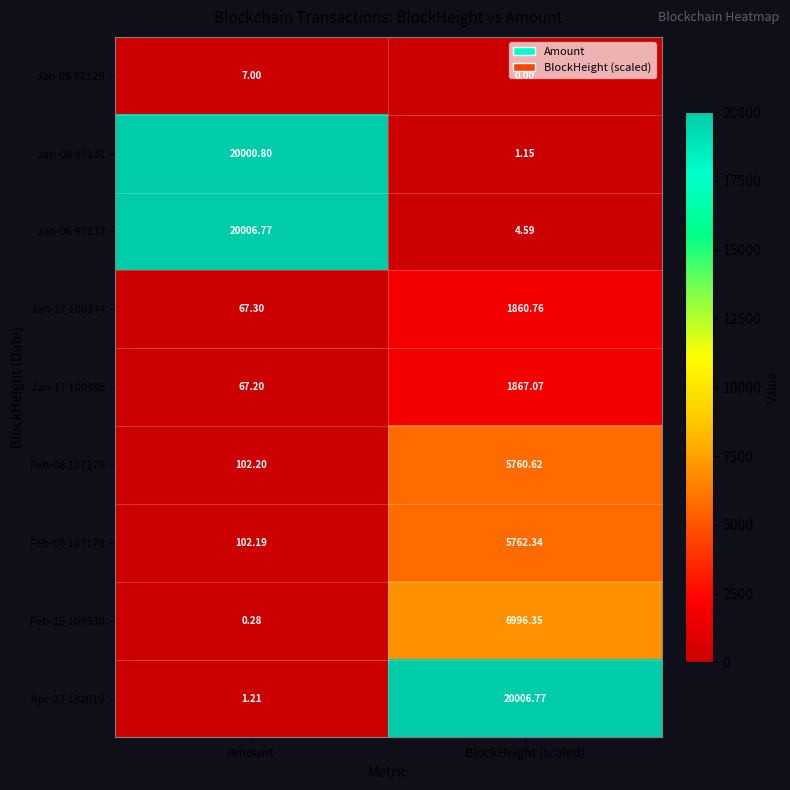

Is the value of Jan-17 100385 at Amount greater than the value of Feb-15 109330 at Amount?

Yes